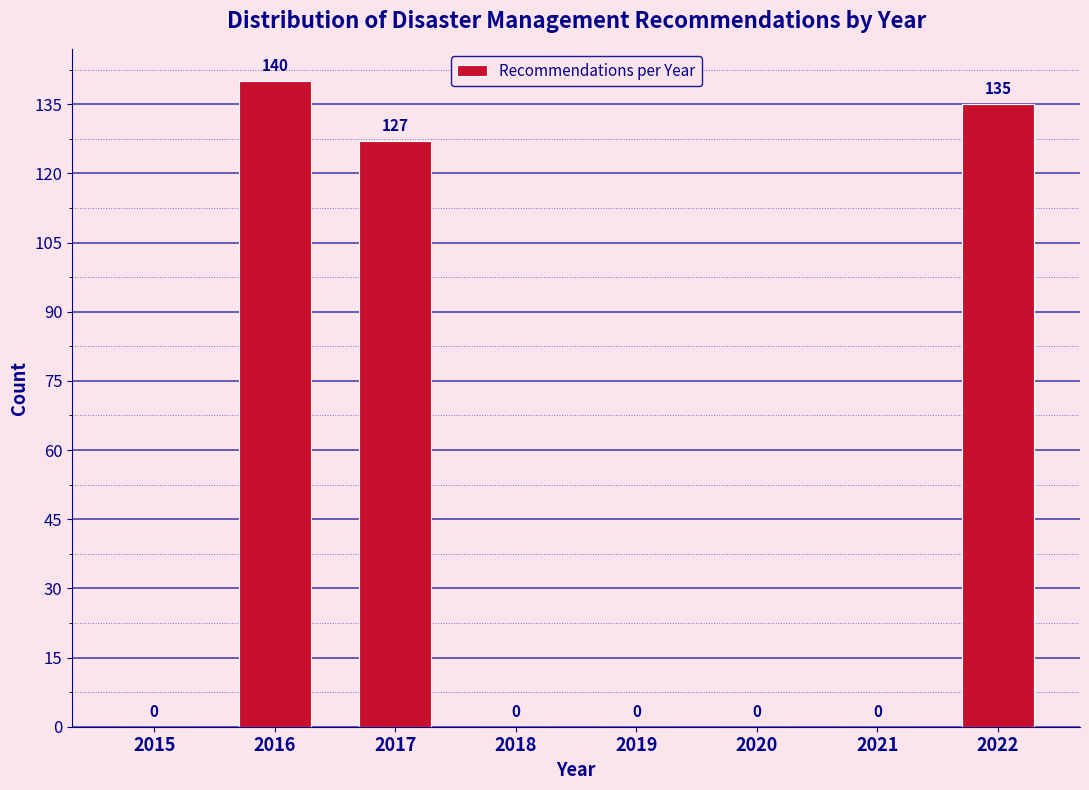

Reading left to right, what are all the values shown in this chart?

2015=0	2016=140	2017=127	2018=0	2019=0	2020=0	2021=0	2022=135